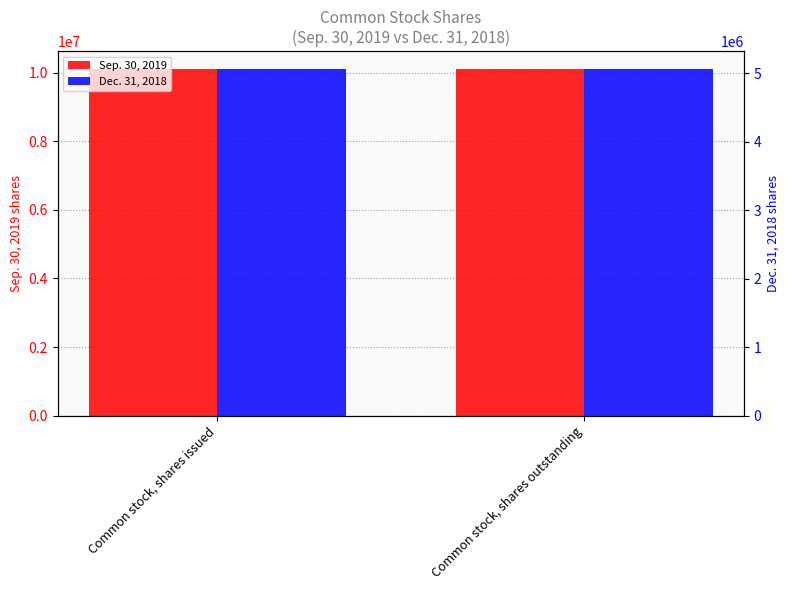

Is it true that Sep. 30, 2019 equals 17806735 at Common stock, shares outstanding?

False